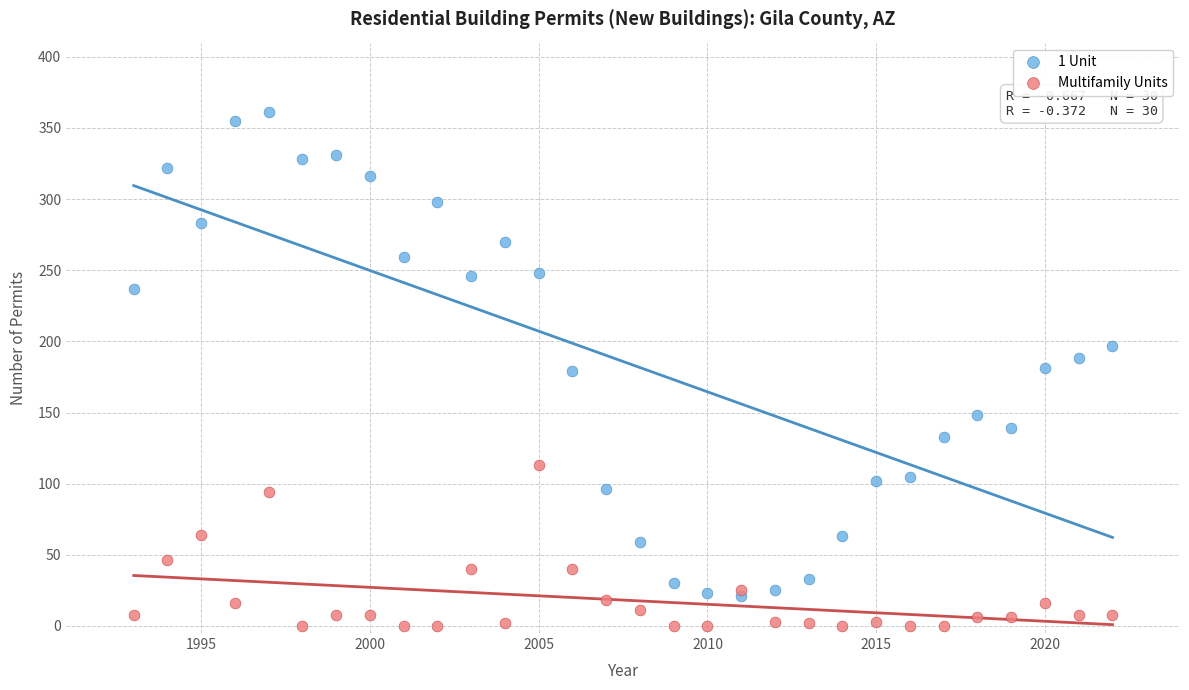

What are all the series names shown in the legend?

1 Unit, Multifamily Units